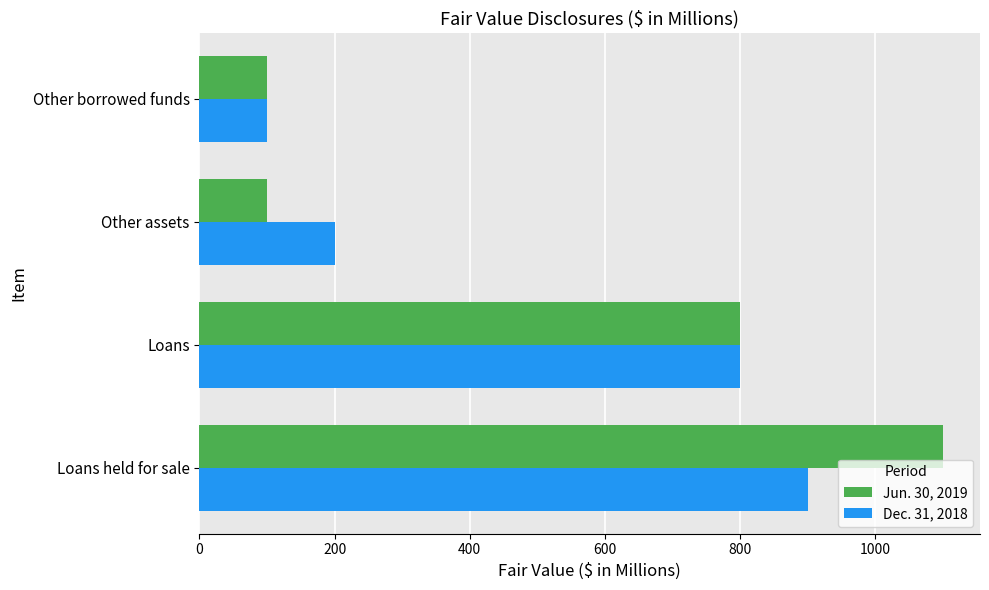

What is the minimum value for Dec. 31, 2018?

100